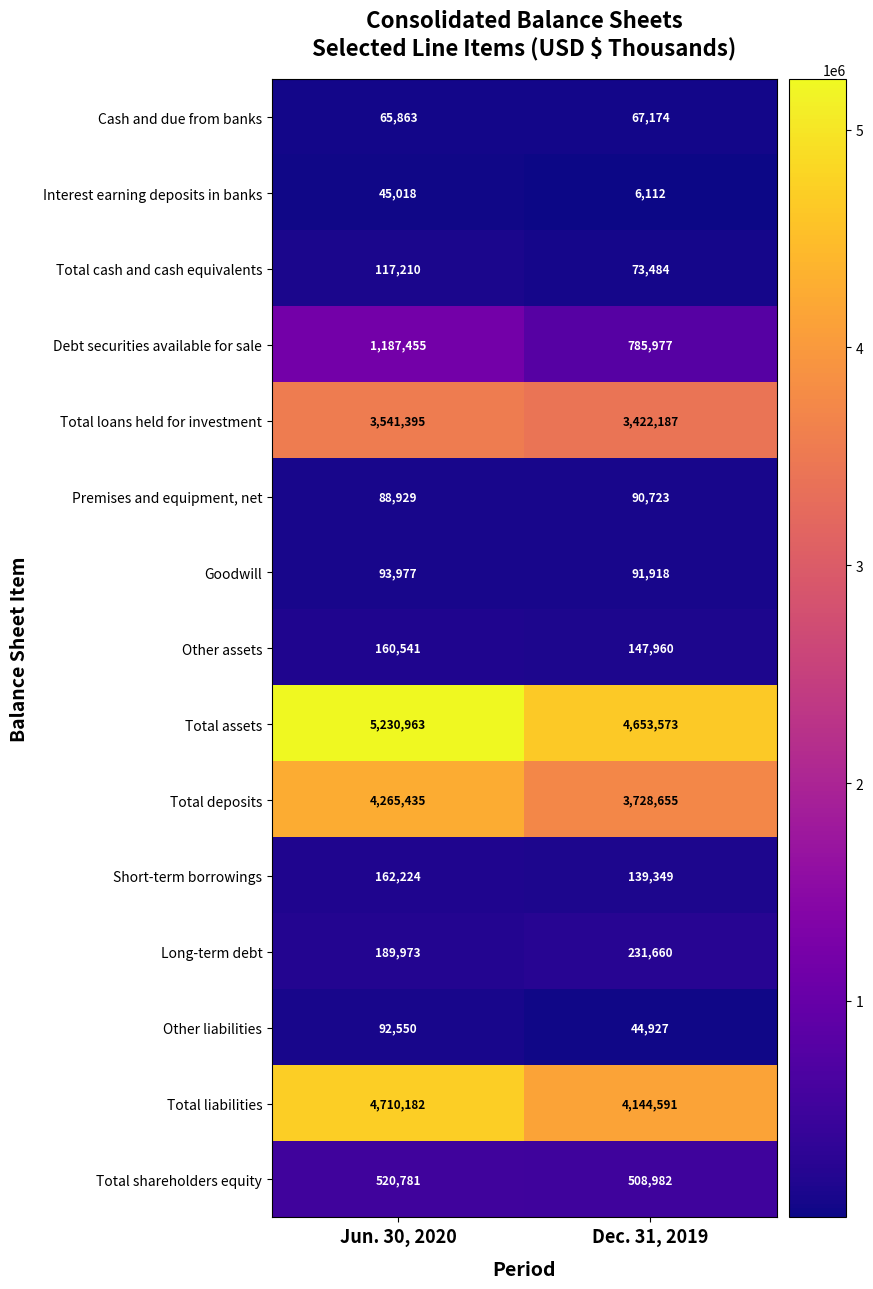

Is it true that Premises and equipment, net equals 51791 at Jun. 30, 2020?

False